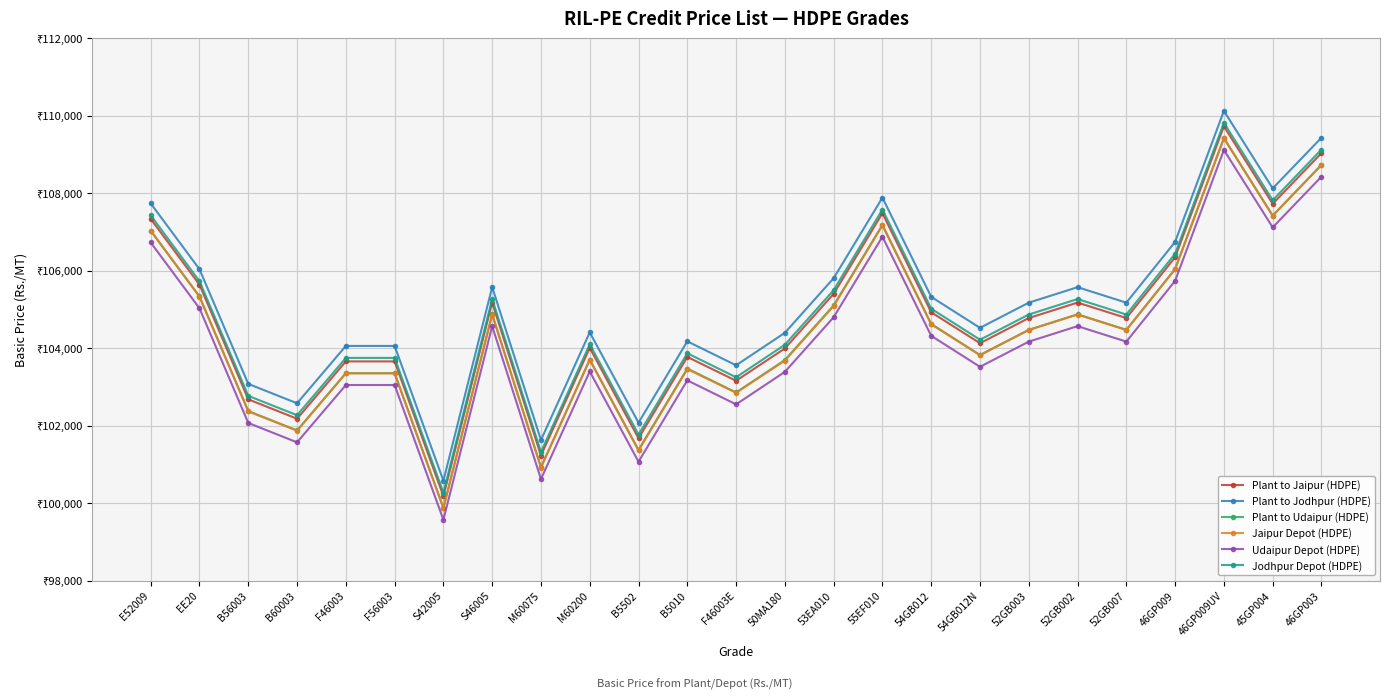

What are all the series names shown in the legend?

Plant to Jaipur (HDPE), Plant to Jodhpur (HDPE), Plant to Udaipur (HDPE), Jaipur Depot (HDPE), Udaipur Depot (HDPE), Jodhpur Depot (HDPE)